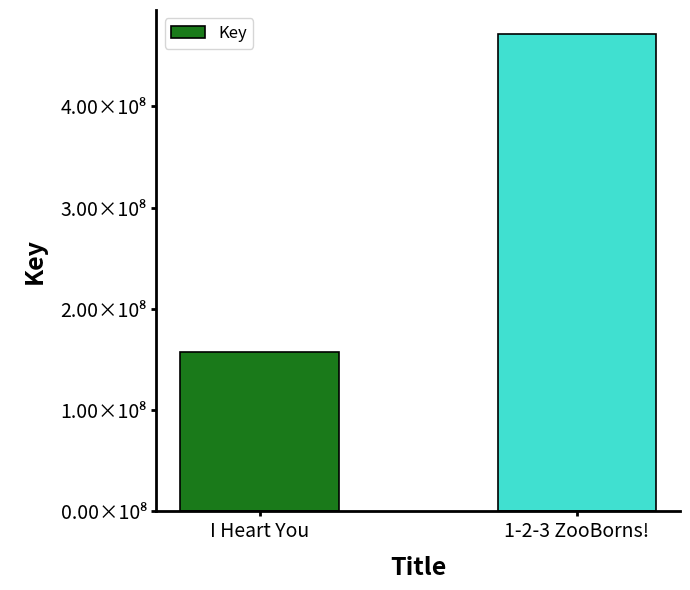

List the labels in order of value, largest first.

1-2-3 ZooBorns!, I Heart You